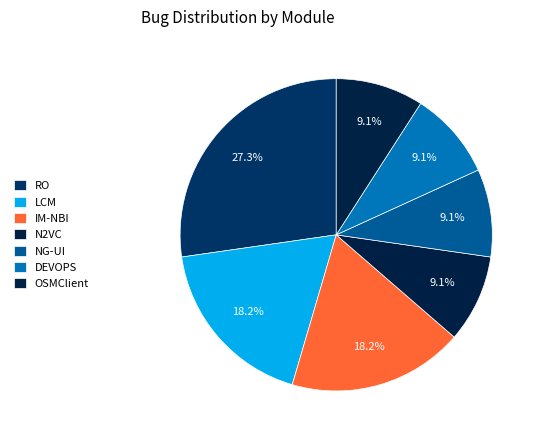

Does DEVOPS represent more than half of the total?

No